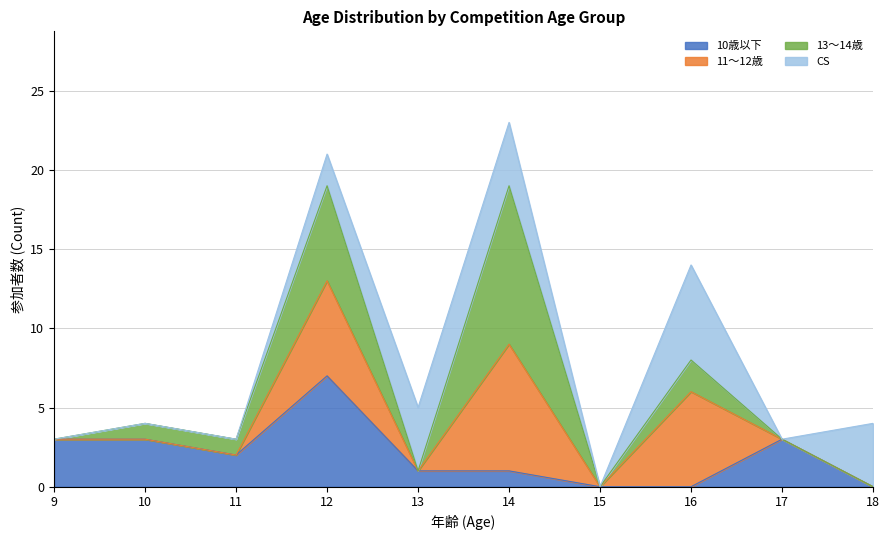

What is the total value across all series at 14?

23